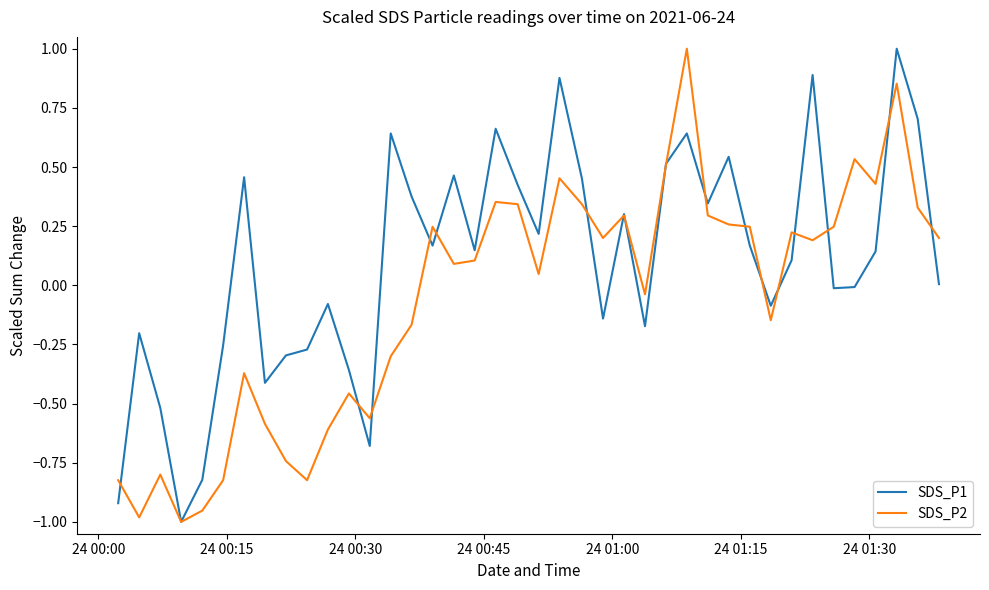

List the series in order of their overall mean, highest first.

SDS_P1, SDS_P2